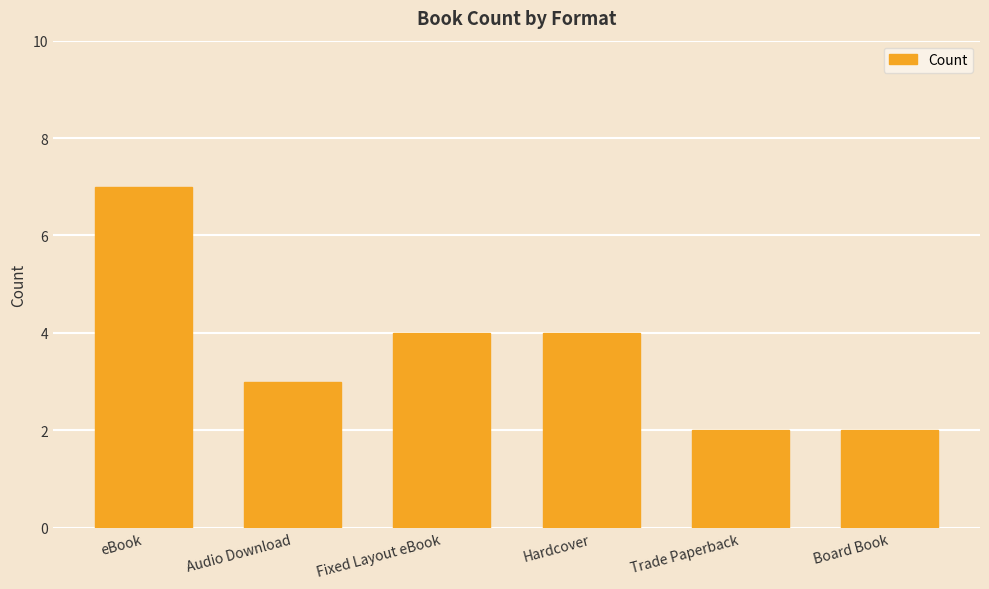

Where does the data first go above 4?

eBook